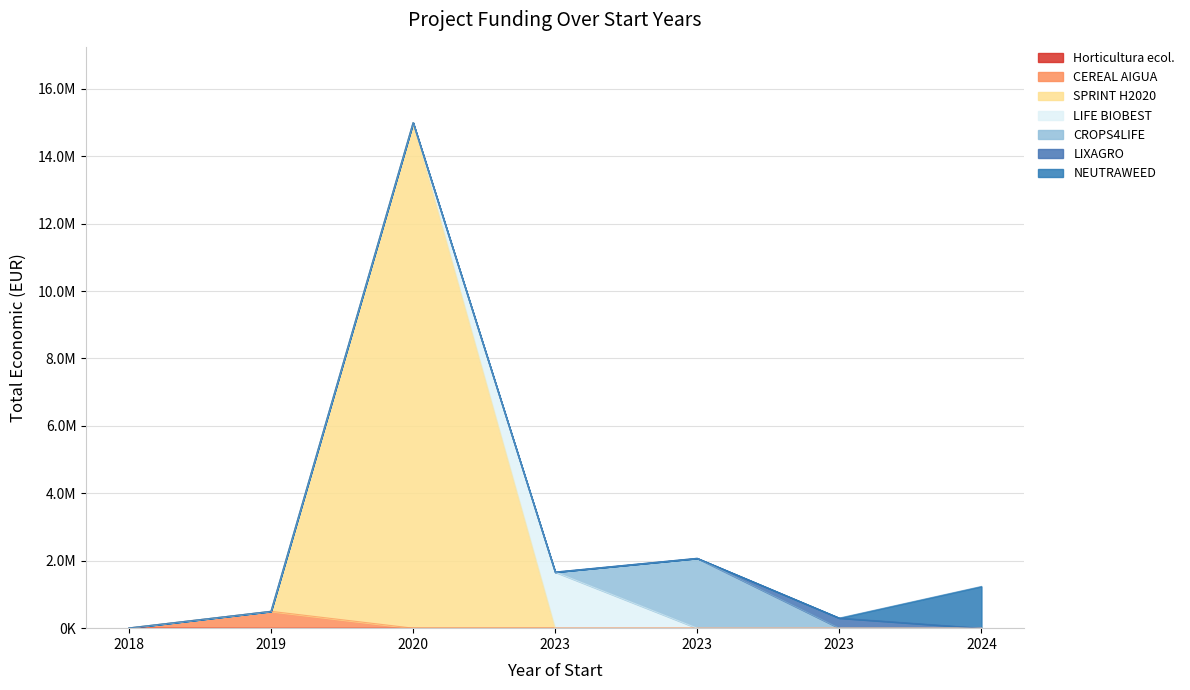

Reading left to right, list all the values displayed in this chart.

6390	0	0	0	0	0	0